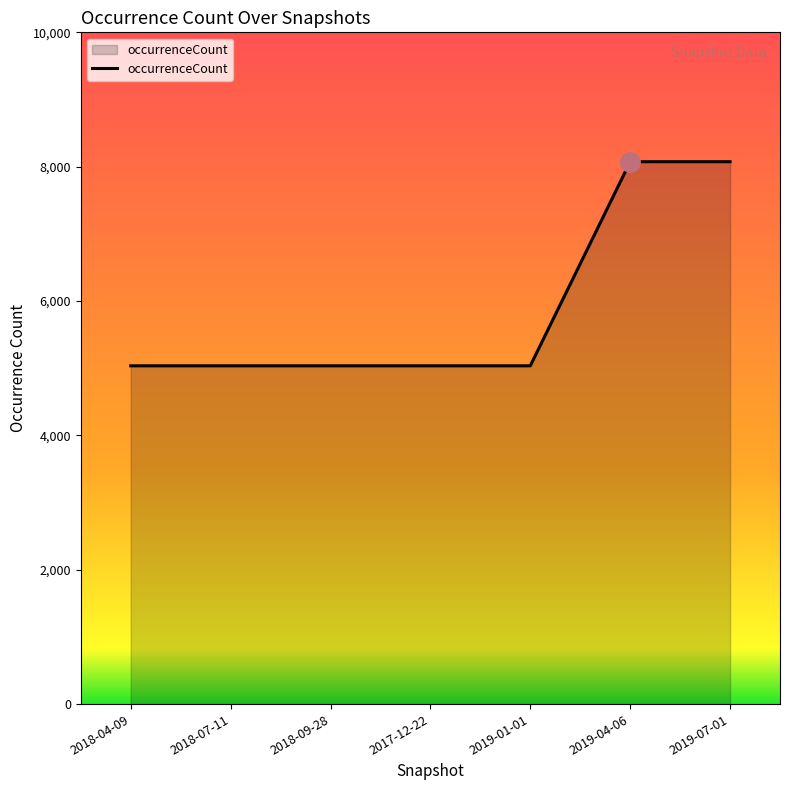

What is the maximum value shown in the chart?

8074